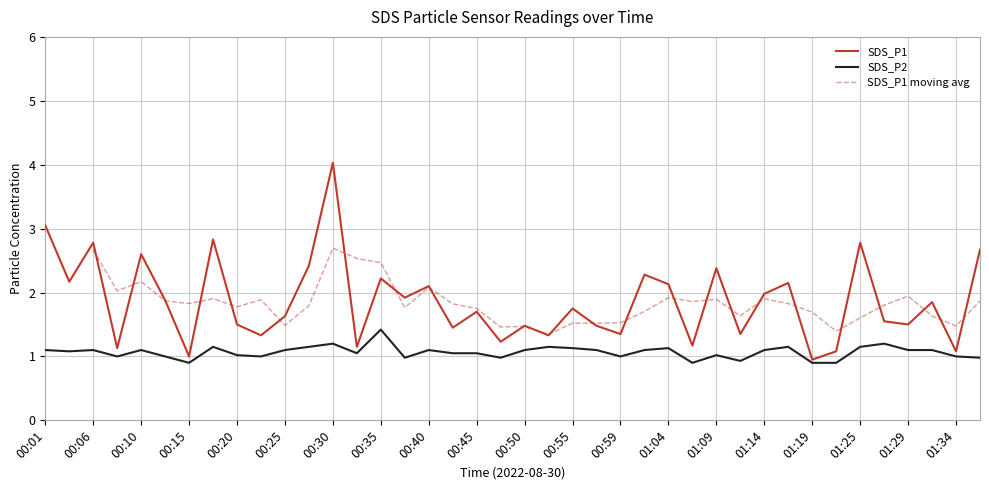

Reading left to right, list all the values displayed in this chart.

SDS_P1: 3.0	2.2	2.8	1.1	2.6	1.9	1.0	2.8	1.5	1.3	1.6	2.4	4.0	1.1	2.2	1.9	2.1	1.4	1.7	1.2	1.5	1.3	1.8	1.5	1.4	2.3	2.1	1.2	2.4	1.4	2.0	2.1	0.9	1.1	2.8	1.6	1.5	1.9	1.1	2.7
SDS_P2: 1.1	1.1	1.1	1.0	1.1	1.0	0.9	1.1	1.0	1.0	1.1	1.1	1.2	1.1	1.4	1.0	1.1	1.1	1.1	1.0	1.1	1.1	1.1	1.1	1.0	1.1	1.1	0.9	1.0	0.9	1.1	1.1	0.9	0.9	1.1	1.2	1.1	1.1	1.0	1.0